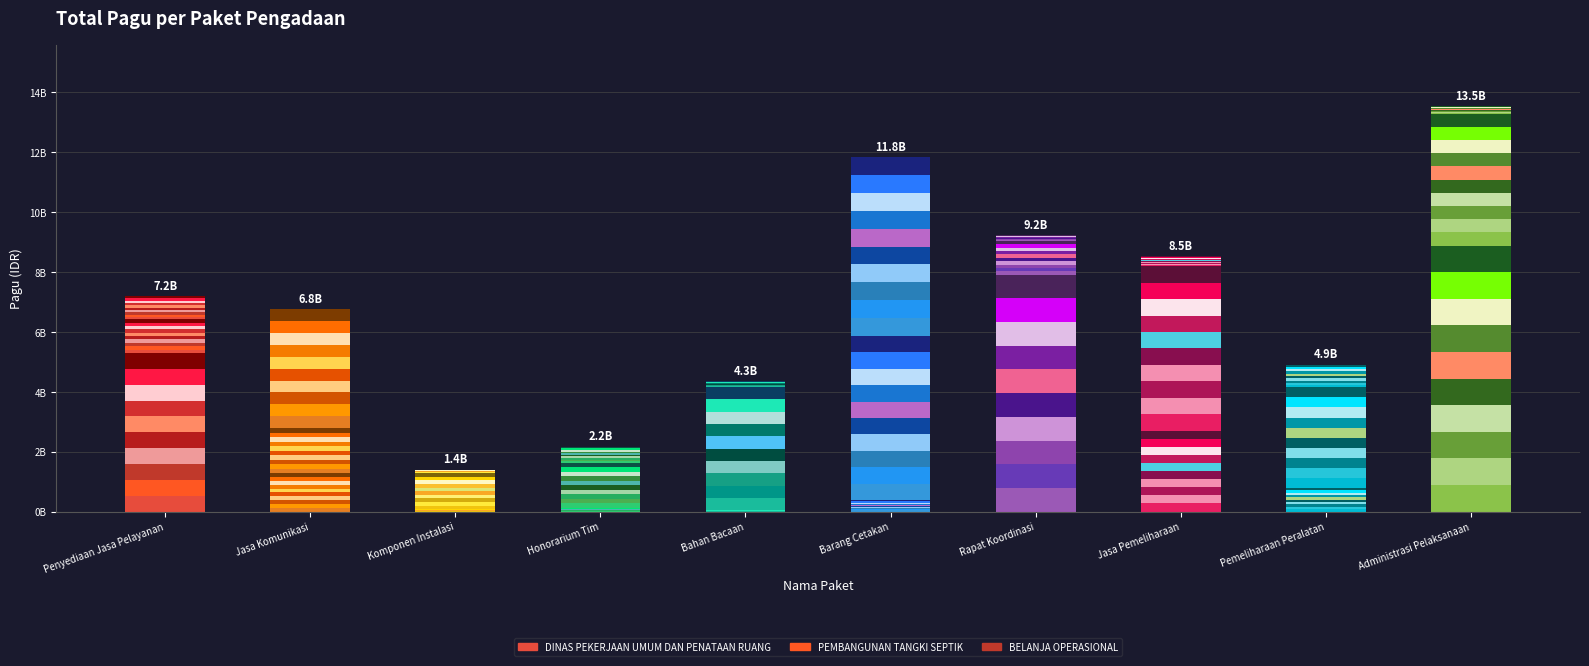

Which series has the largest total across all categories?

PEMBANGUNAN TANGKI SEPTIK